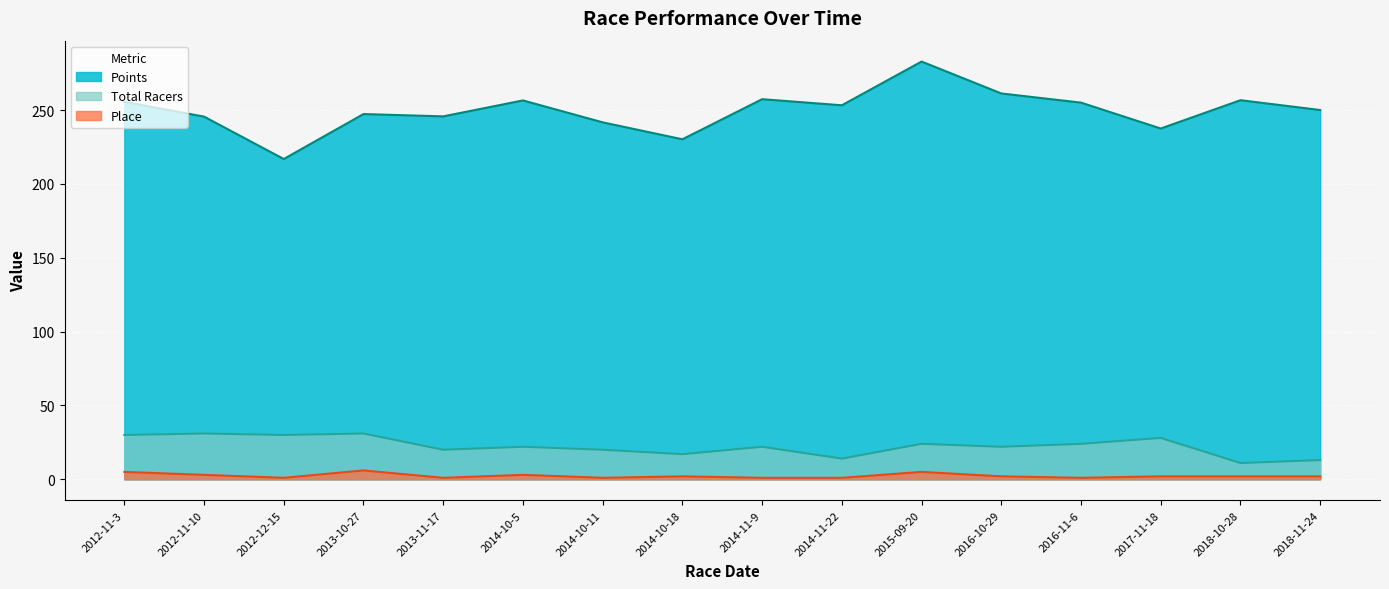

What is the greatest value displayed?

282.9